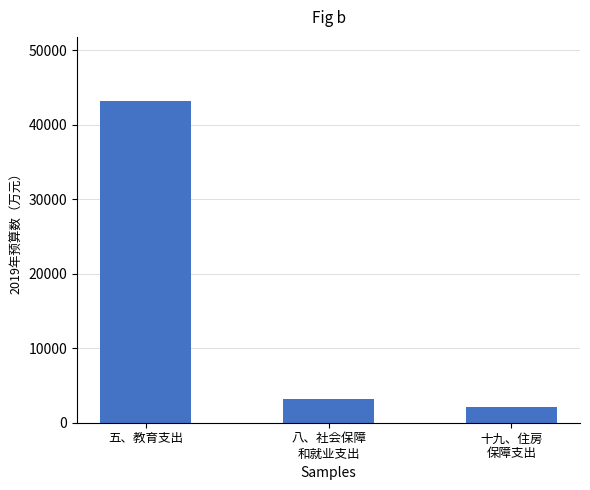

What is the approximate value at 十九、住房
保障支出?

2100.0